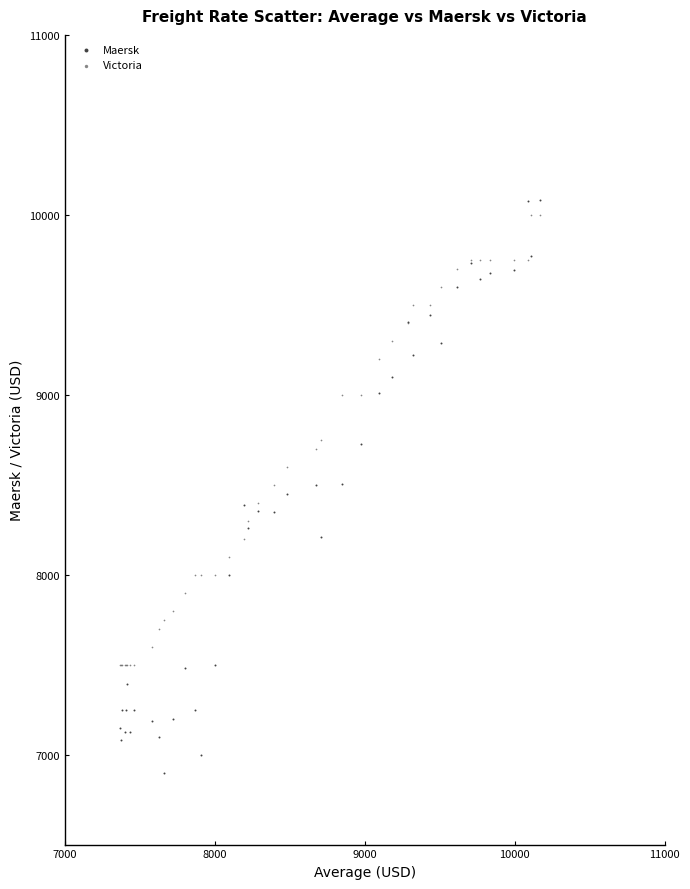

What is the X range (max minus min) for the scatter plot?

2802